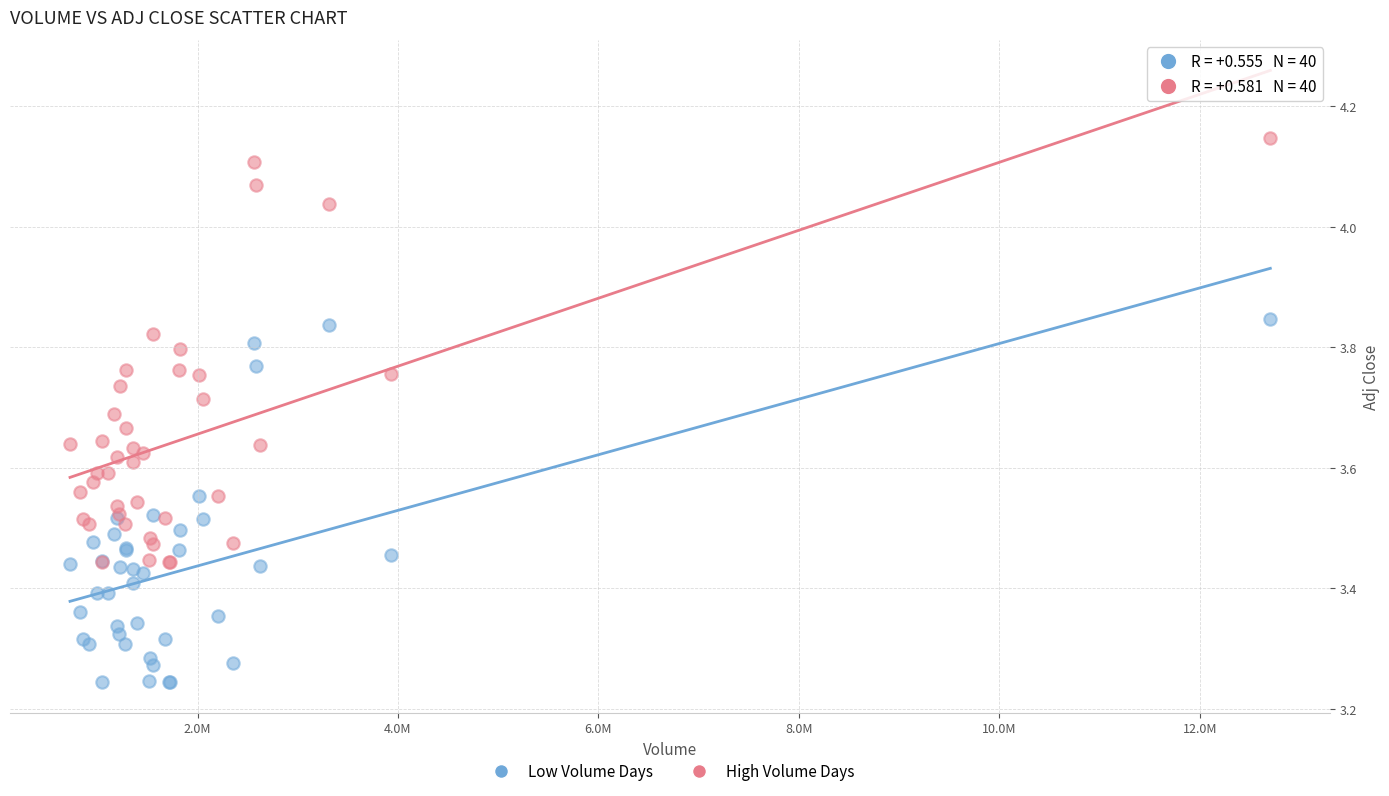

Which series has the widest spread of Y values?

High Volume Days